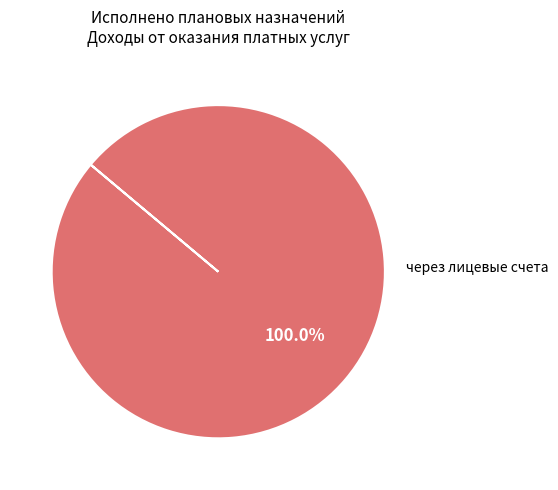

How many segments does this pie chart have?

1